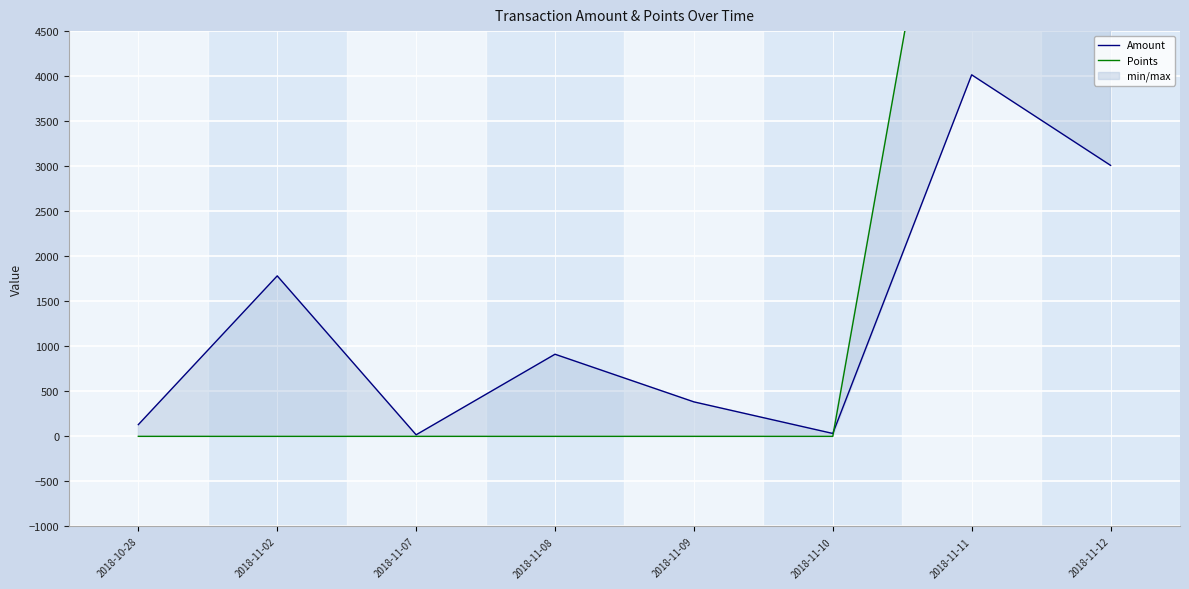

What is the label of the 3rd point from the right?

2018-11-10